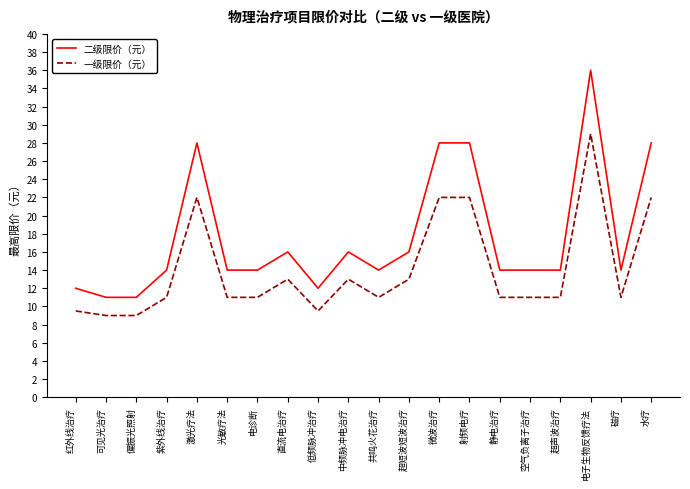

The value of 一级限价（元） at 微波治疗 is 22.0. True or false?

True